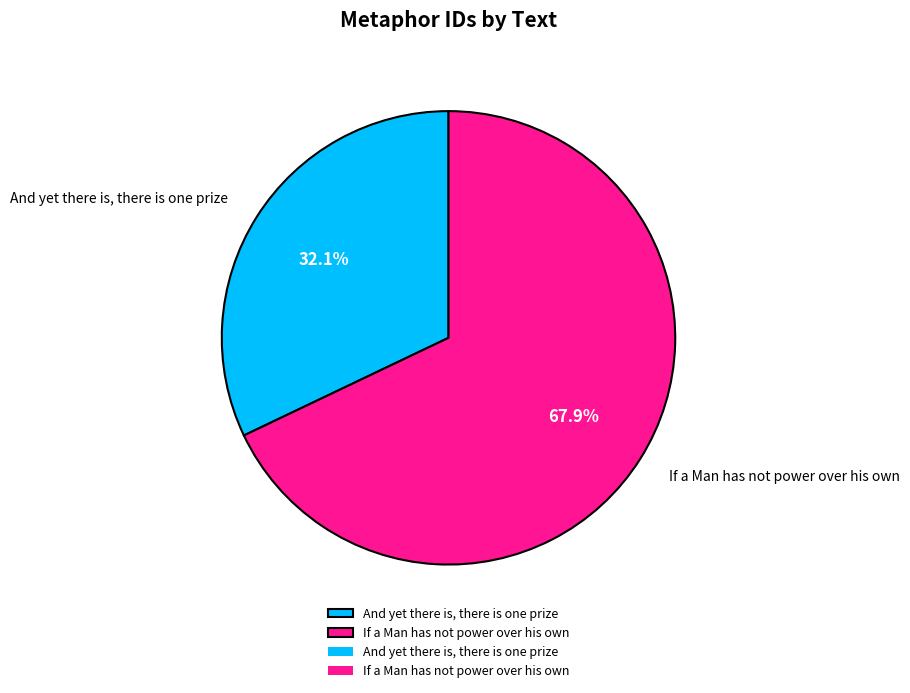

Is it true that If a Man has not power over his own is 59% of the pie?

False